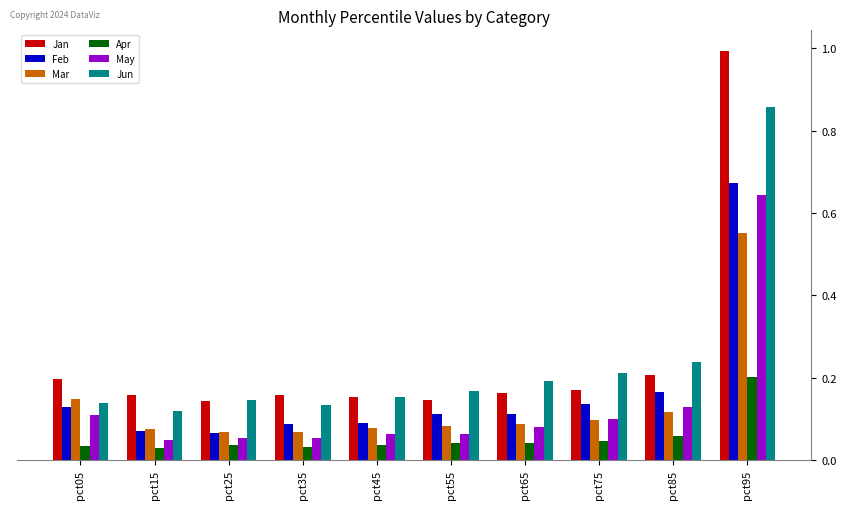

What is the sum of all Jan values?

2.5